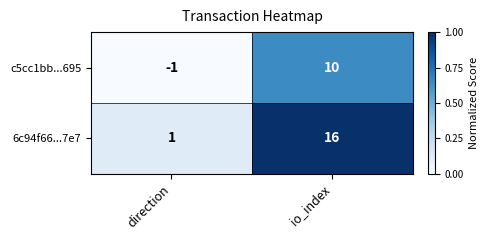

What is the sum of the 6c94f66...7e7 values at direction and io_index?

17